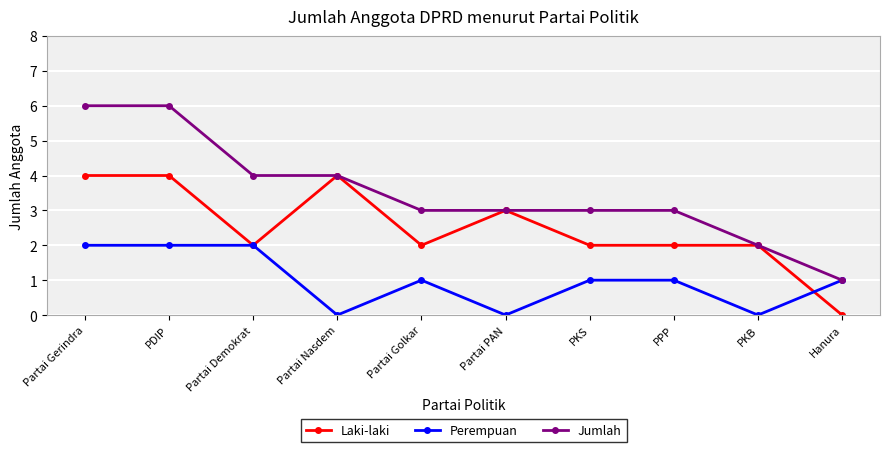

True or false: Perempuan has a value of 1 at PKB.

False